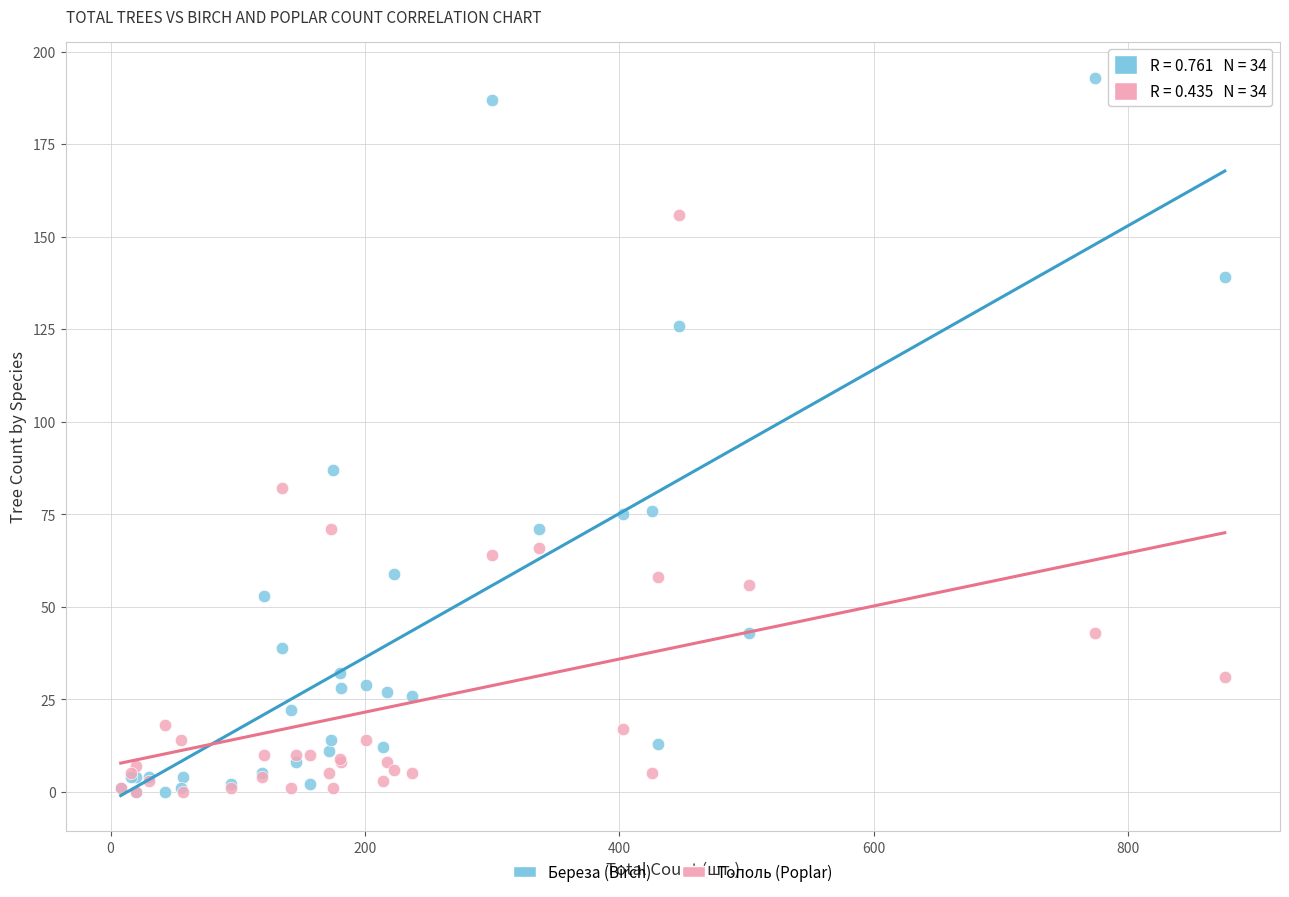

In the Береза (Birch) series, what Y value is closest to 96?

87